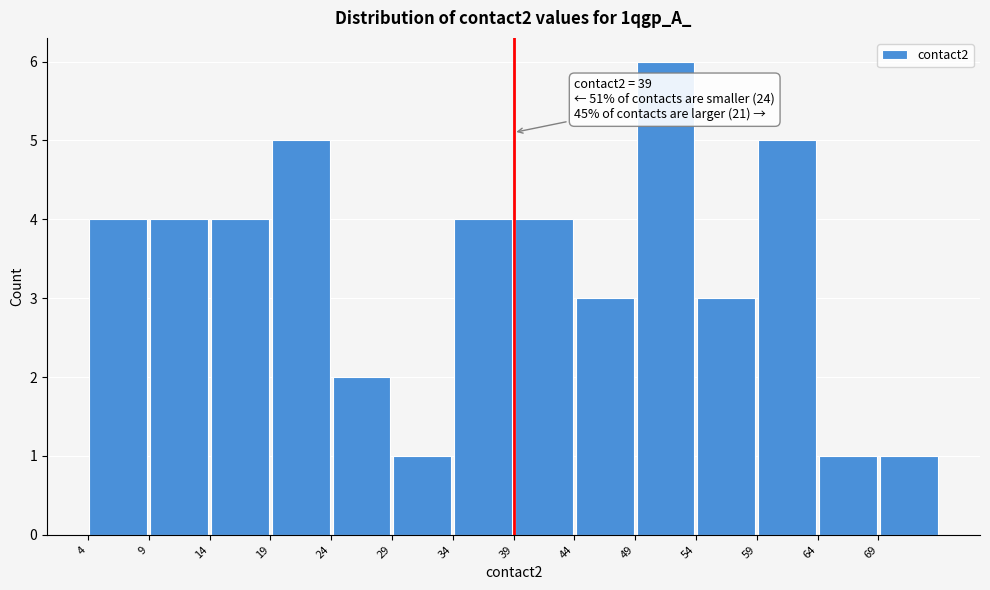

Which range on the x-axis has the tallest bar?

49 to 54